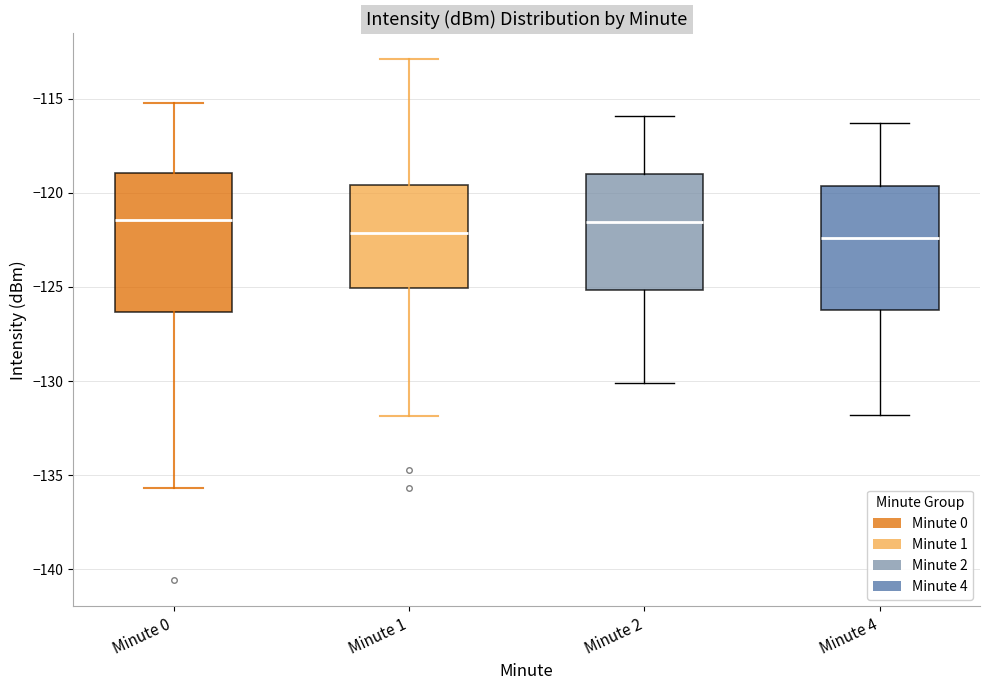

Where does the median line of the box for Minute 2 sit on the y-axis? The values are not printed on the chart, so give them approximately, as read against the axis.

-121.5